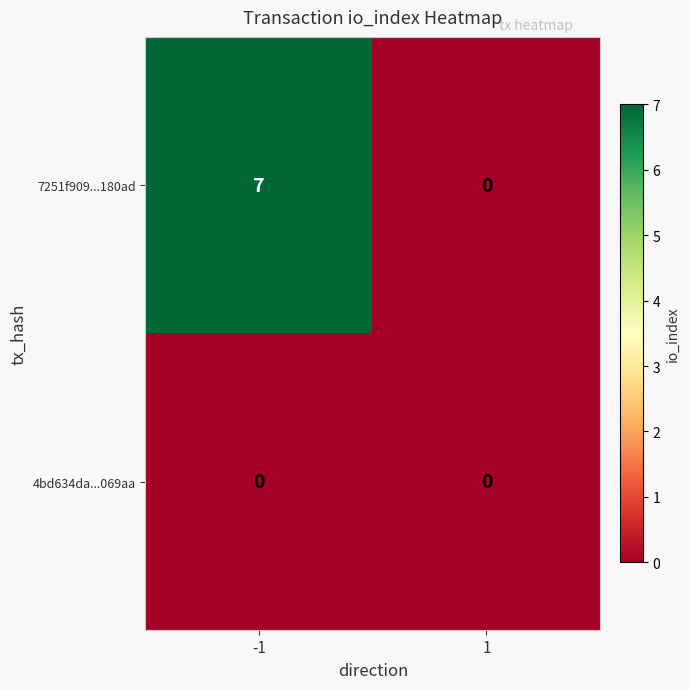

Is it true that 7251f909...180ad equals 0 at 1?

True